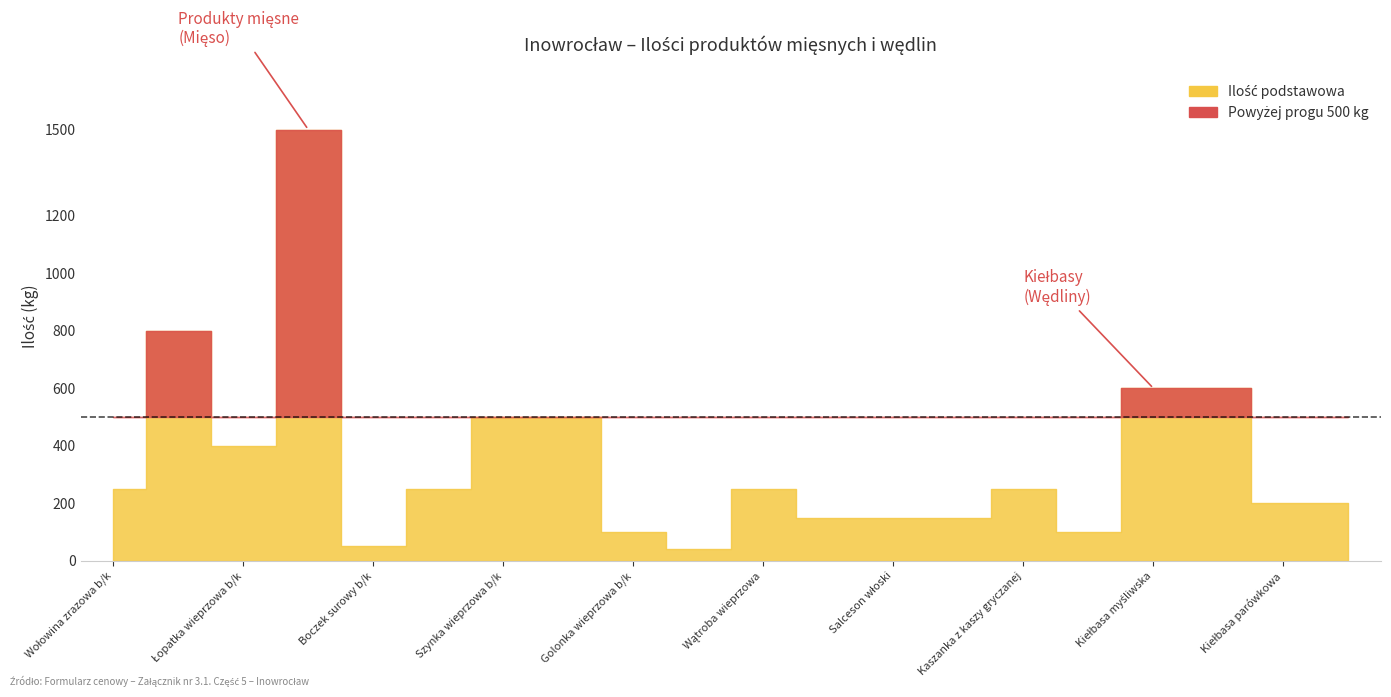

How many interior local valleys does the Ilość podstawowa series have?

4